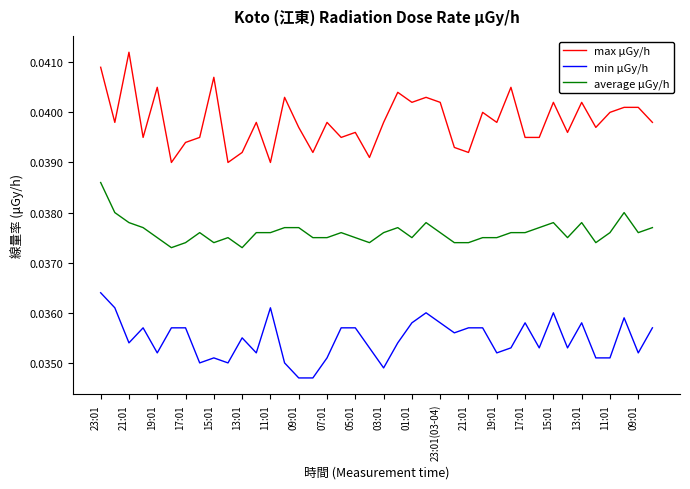

List the series in order of their overall mean, highest first.

max μGy/h, average μGy/h, min μGy/h